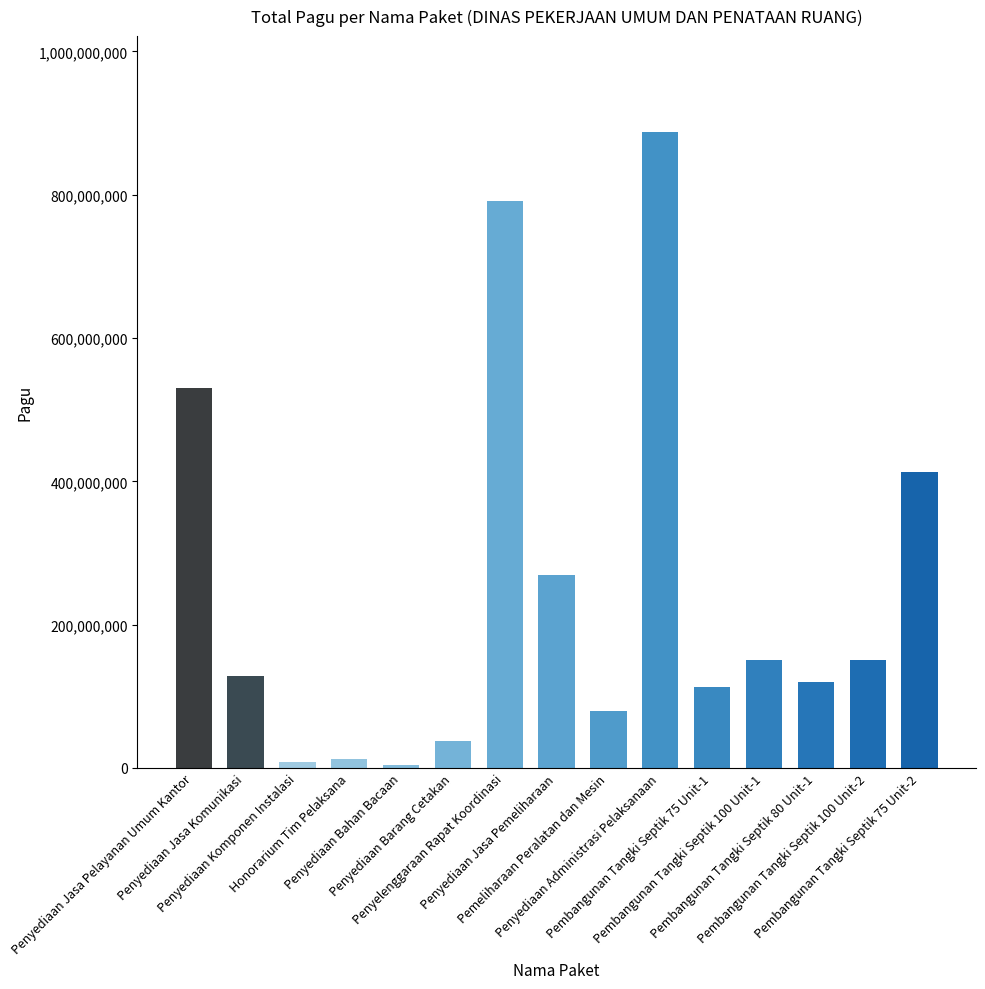

Between Penyediaan Jasa Pelayanan Umum Kantor and Pembangunan Tangki Septik 75 Unit-1, which is larger?

Penyediaan Jasa Pelayanan Umum Kantor